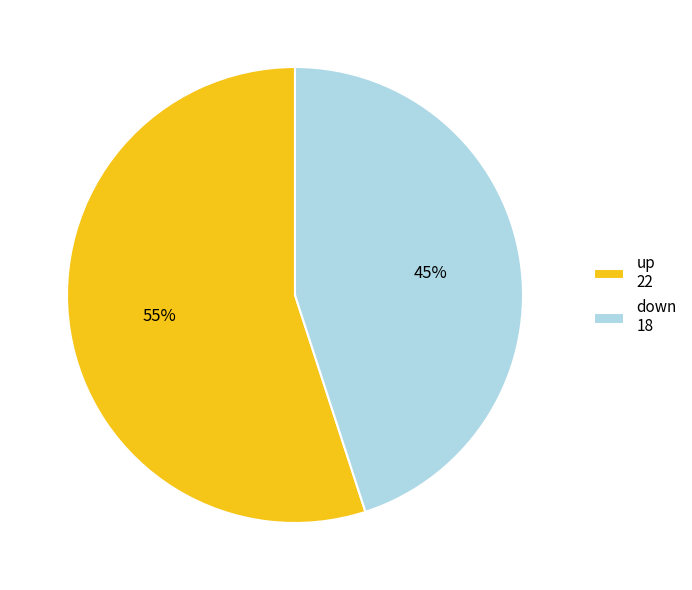

What is the ratio of the value at up 22 to the value at down 18?

1.2